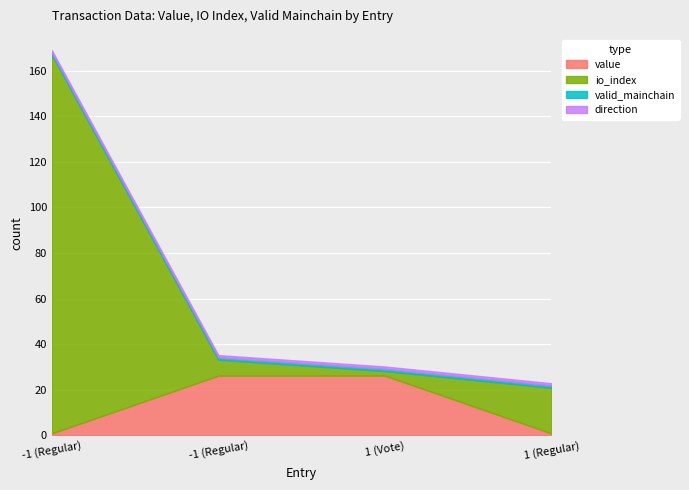

Which series ends up on top after the final intersection of io_index and value?

io_index